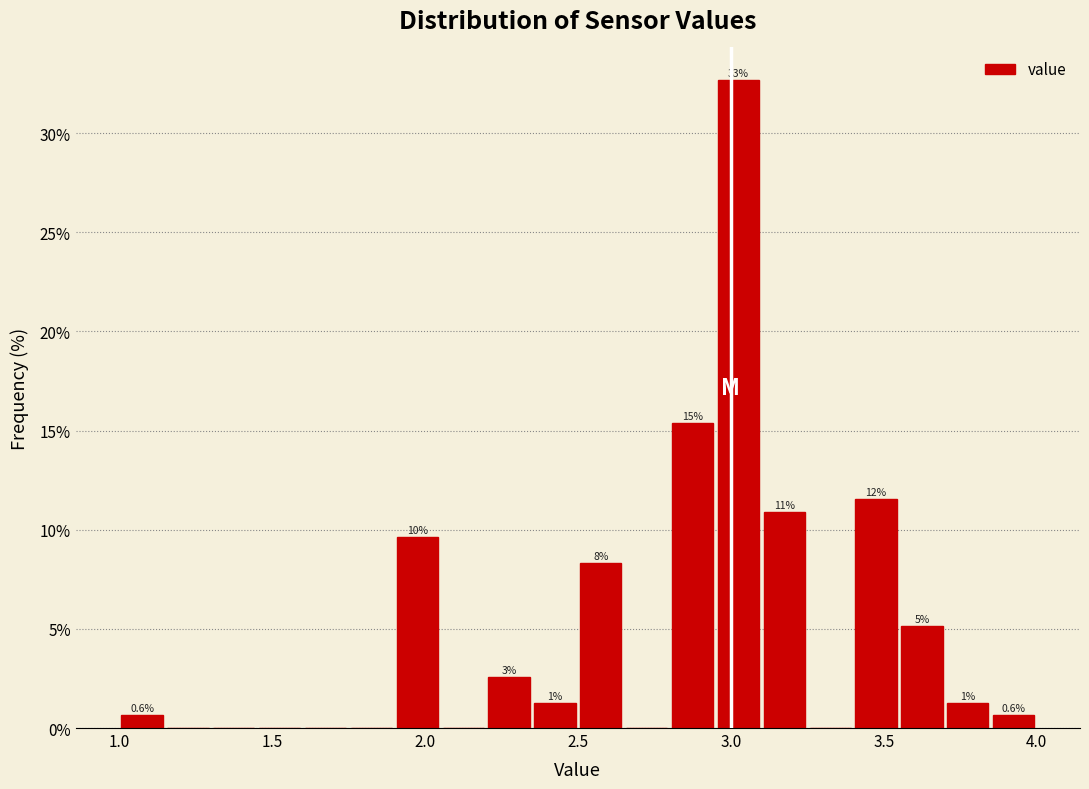

Read against the x-axis, roughly where is the centre of the tallest bar?

3.05